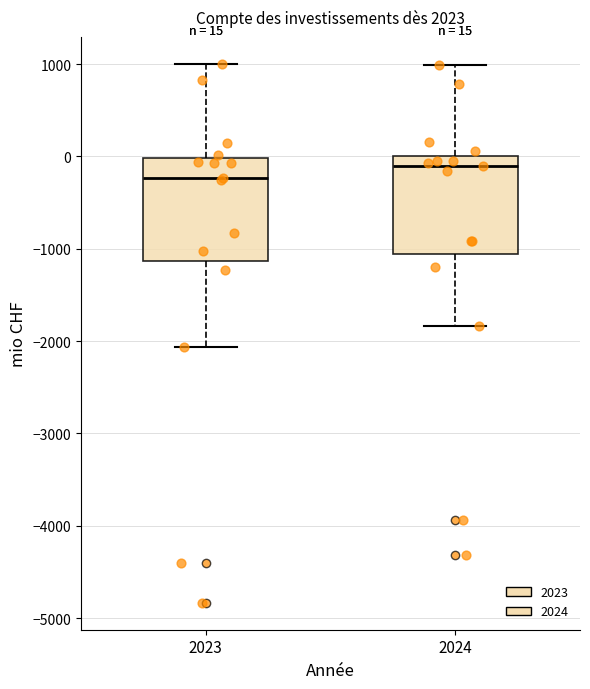

Which box's median line is the highest?

2024